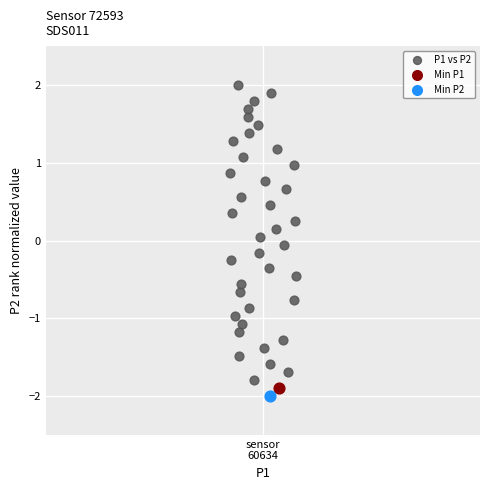

What are all the series names shown in the legend?

P1 vs P2, Min P1, Min P2